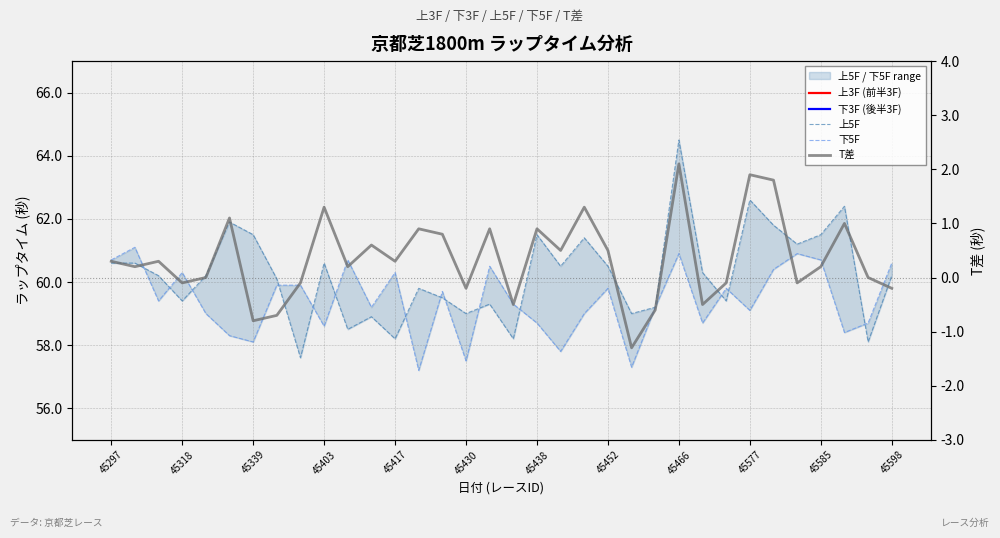

Which series ends up on top after the final intersection of 上3F (前半3F) and 下3F (後半3F)?

下3F (後半3F)